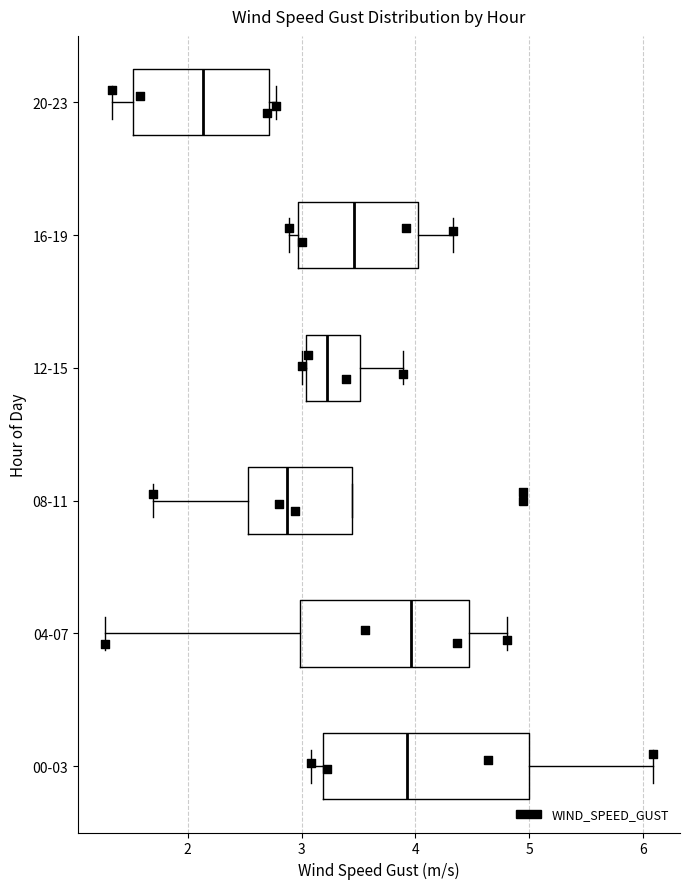

Where does the right whisker of the box for 04-07 end on the x-axis? The values are not printed on the chart, so give them approximately, as read against the axis.

4.8